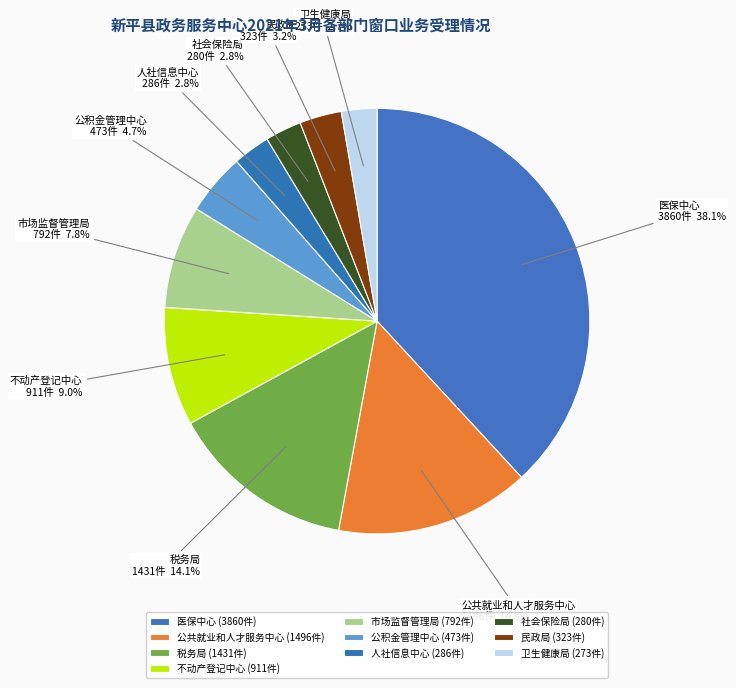

How much of the chart is everything except 市场监督管理局?

92.2%